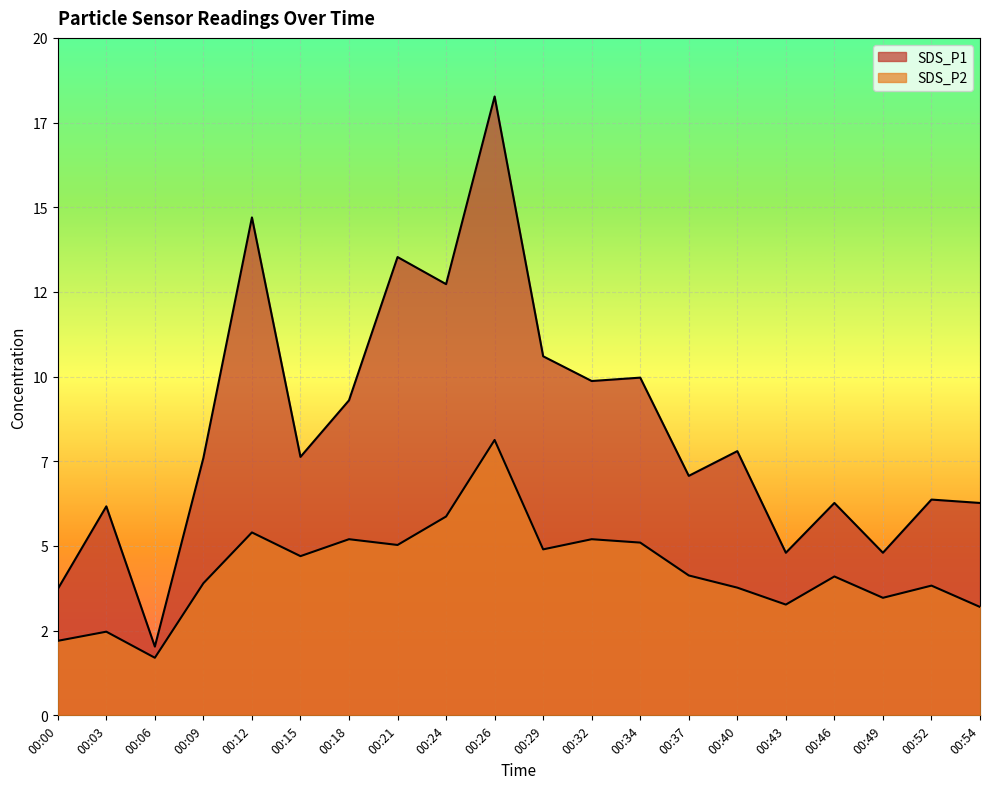

What is the difference between the highest and lowest values at 00:18?

4.1